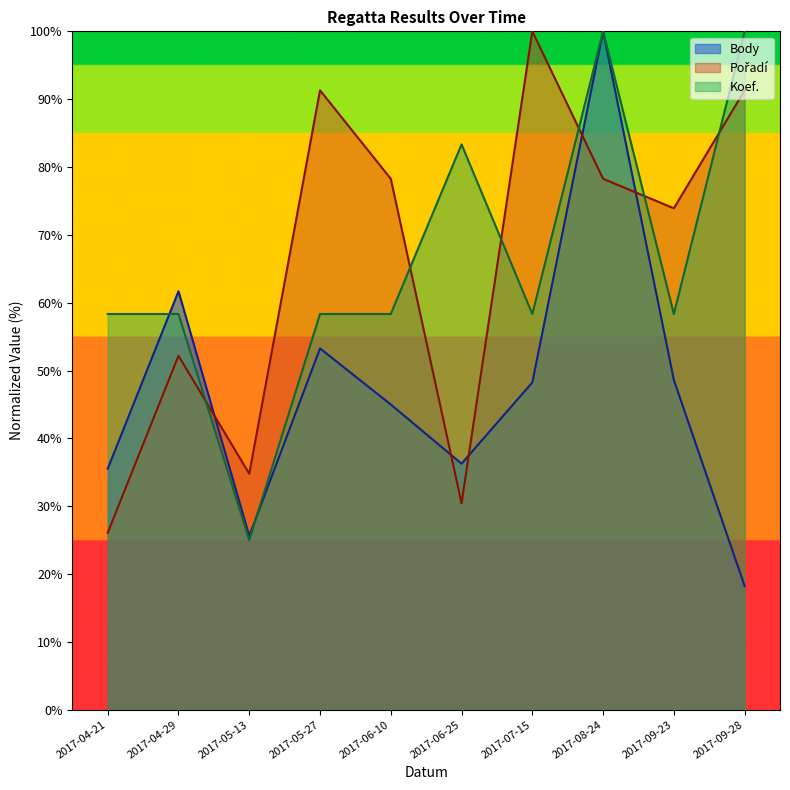

At which label does Koef. first exceed 58?

2017-04-21